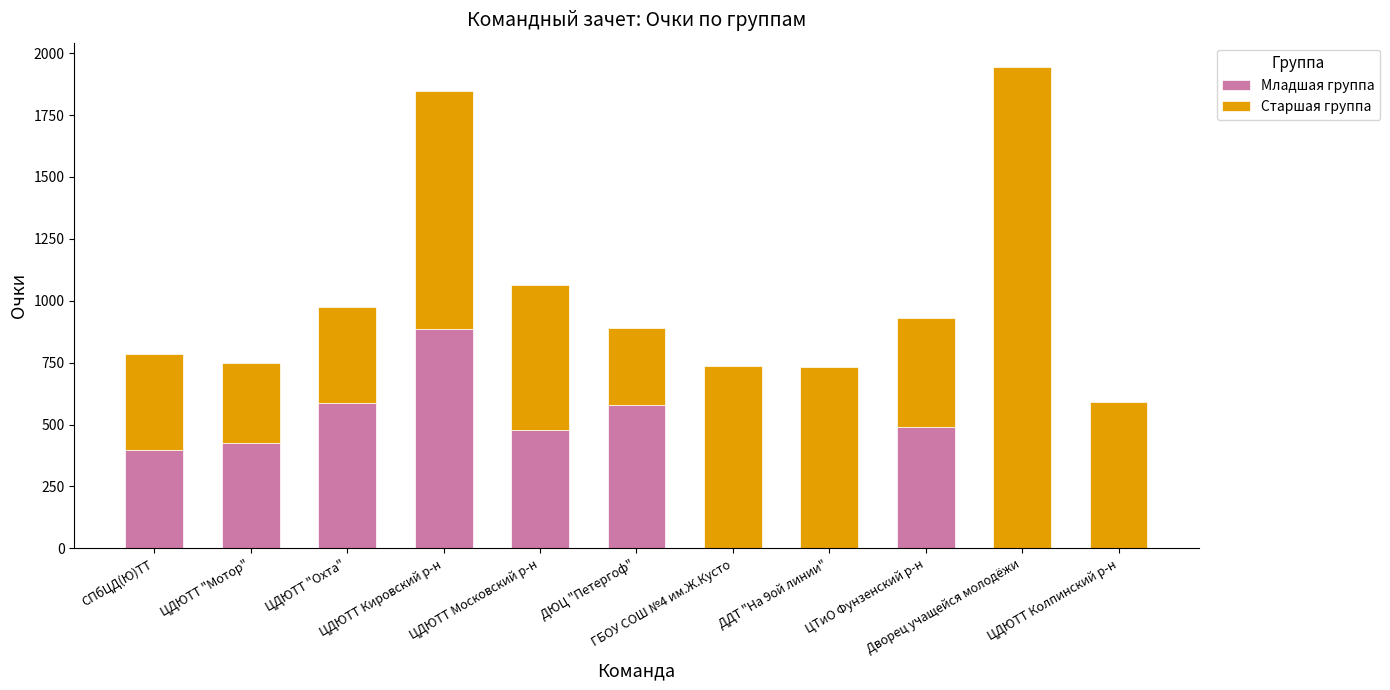

Count the number of data series in this chart.

2